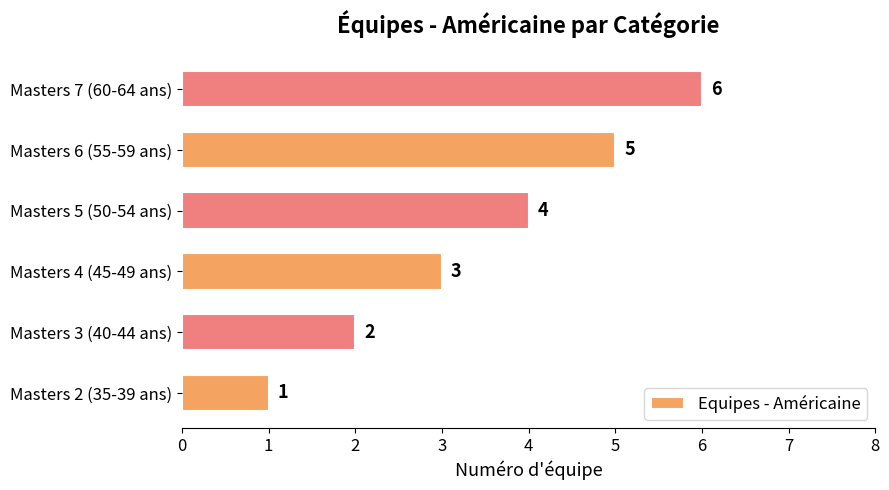

List the labels in order of value, smallest first.

Masters 2 (35-39 ans), Masters 3 (40-44 ans), Masters 4 (45-49 ans), Masters 5 (50-54 ans), Masters 6 (55-59 ans), Masters 7 (60-64 ans)